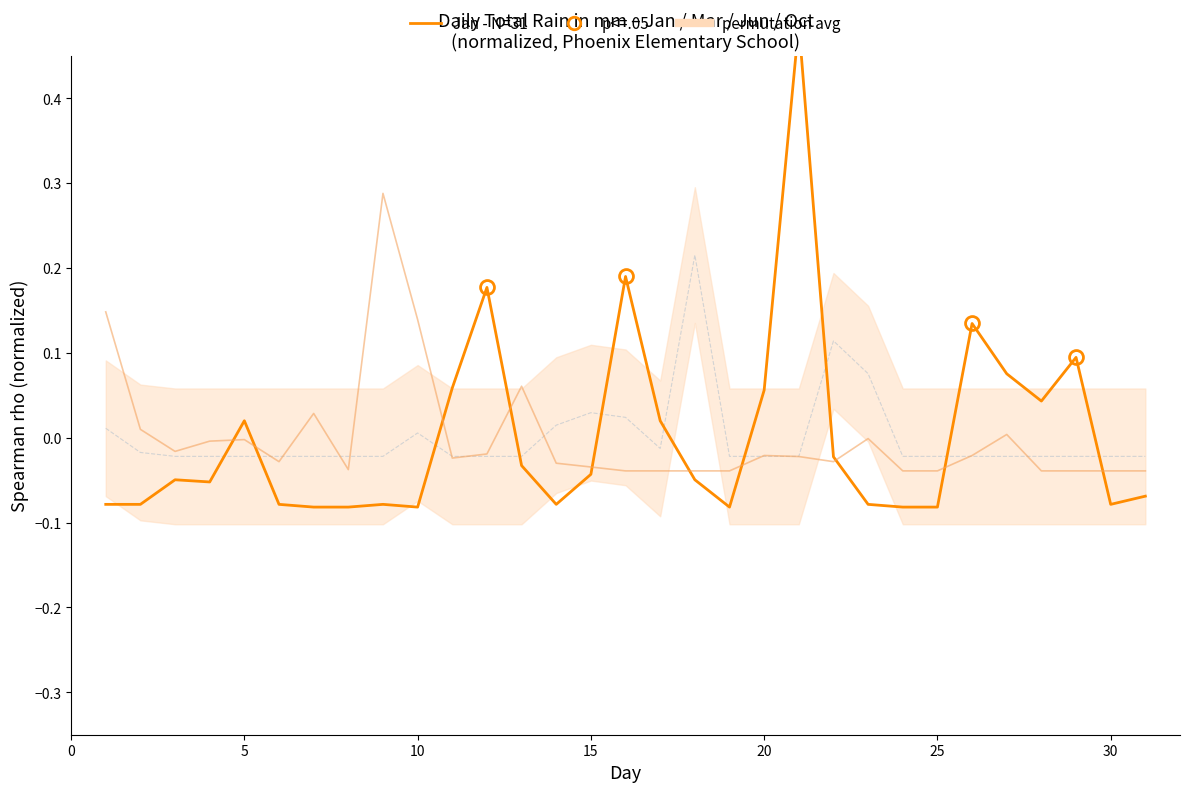

The value of Jan (main) at 13 is -0.0. True or false?

False